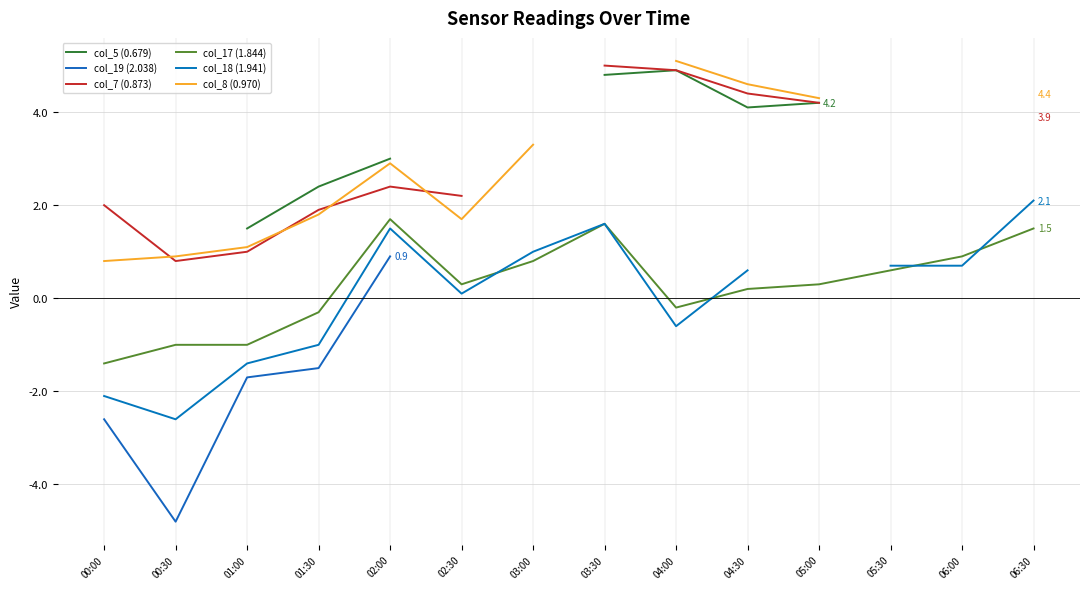

Which series has the largest total across all categories?

col_17 (1.844)